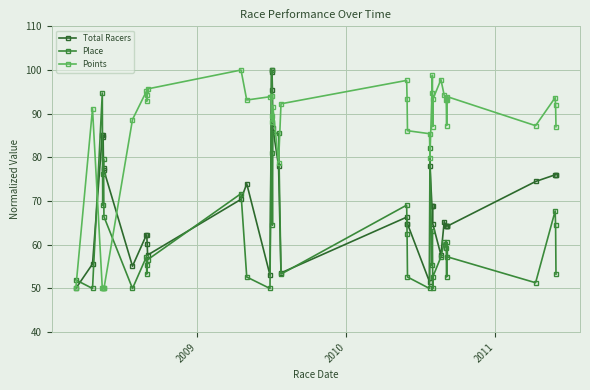

What is the average value of the Place series?

63.2